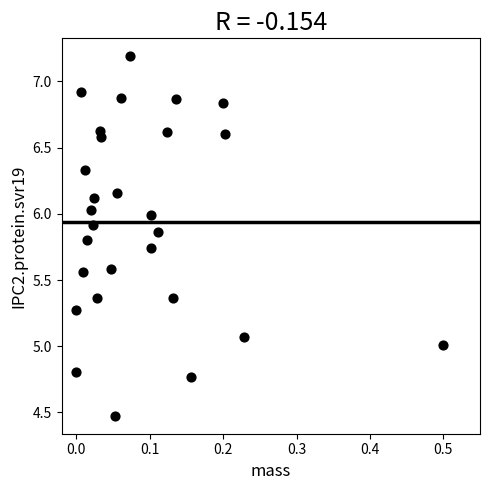

What is the range of Y values (max minus min)?

2.7